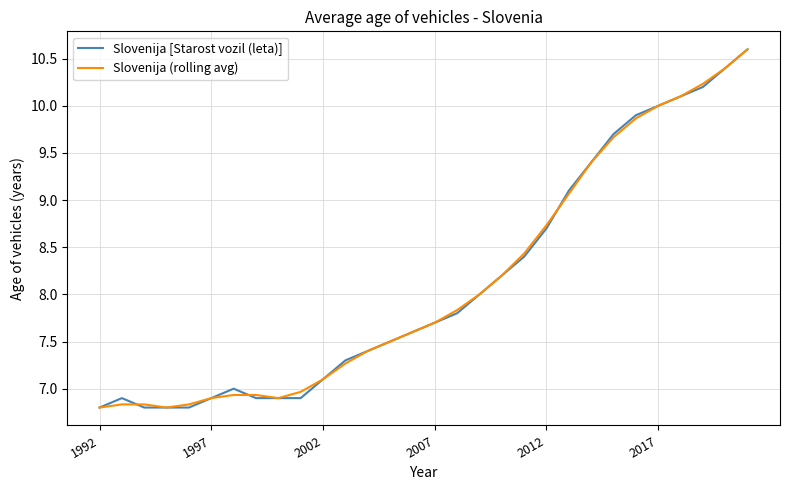

Does the chart have visible grid lines?

Yes